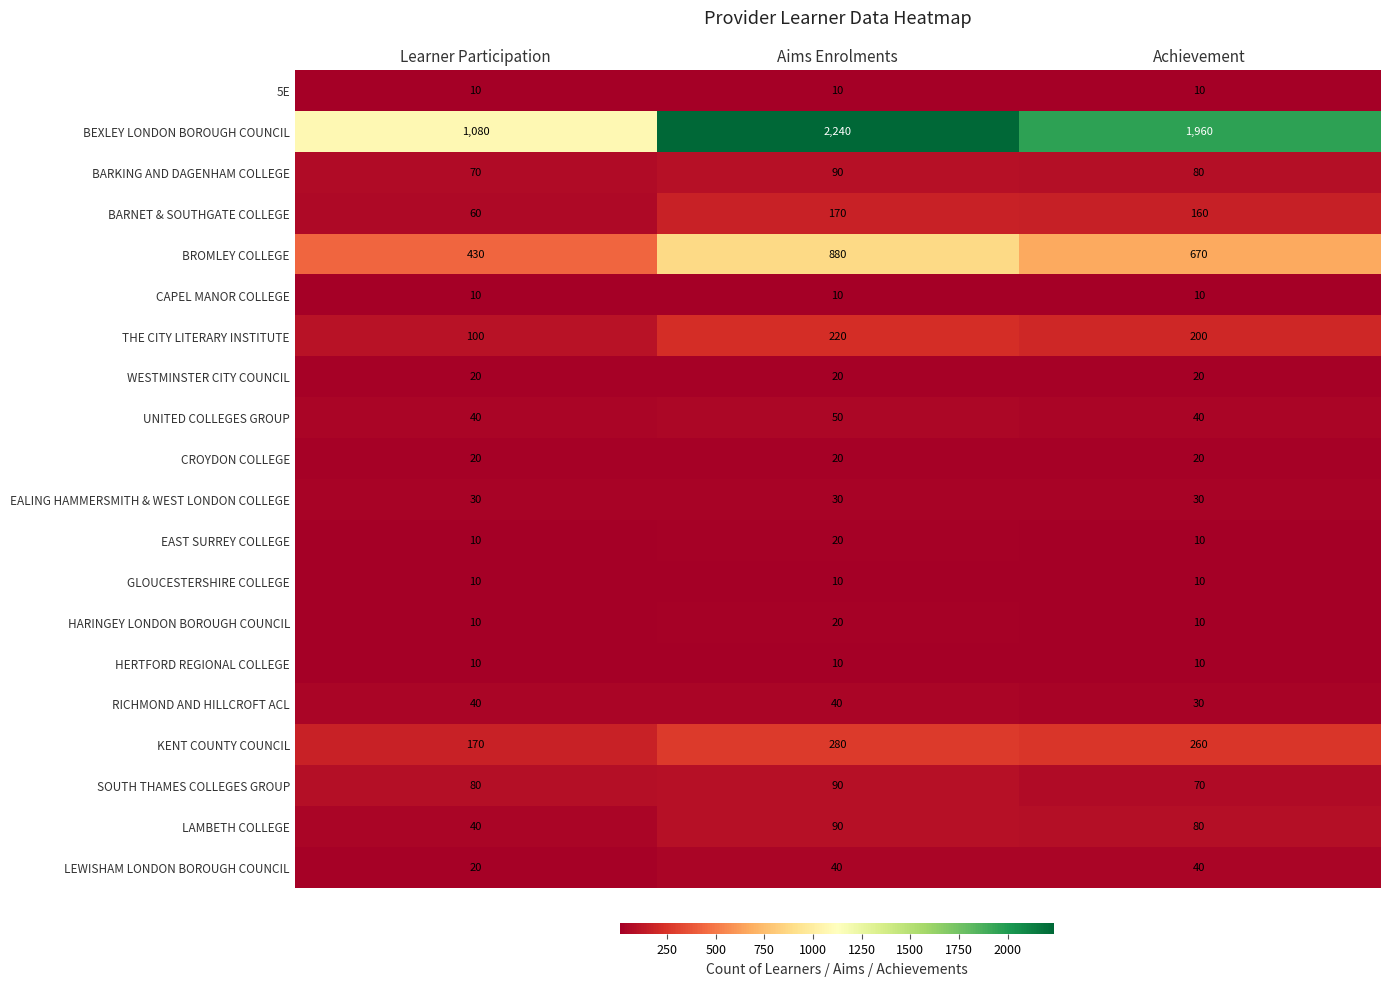

Which series has the largest total across all categories?

BEXLEY LONDON BOROUGH COUNCIL